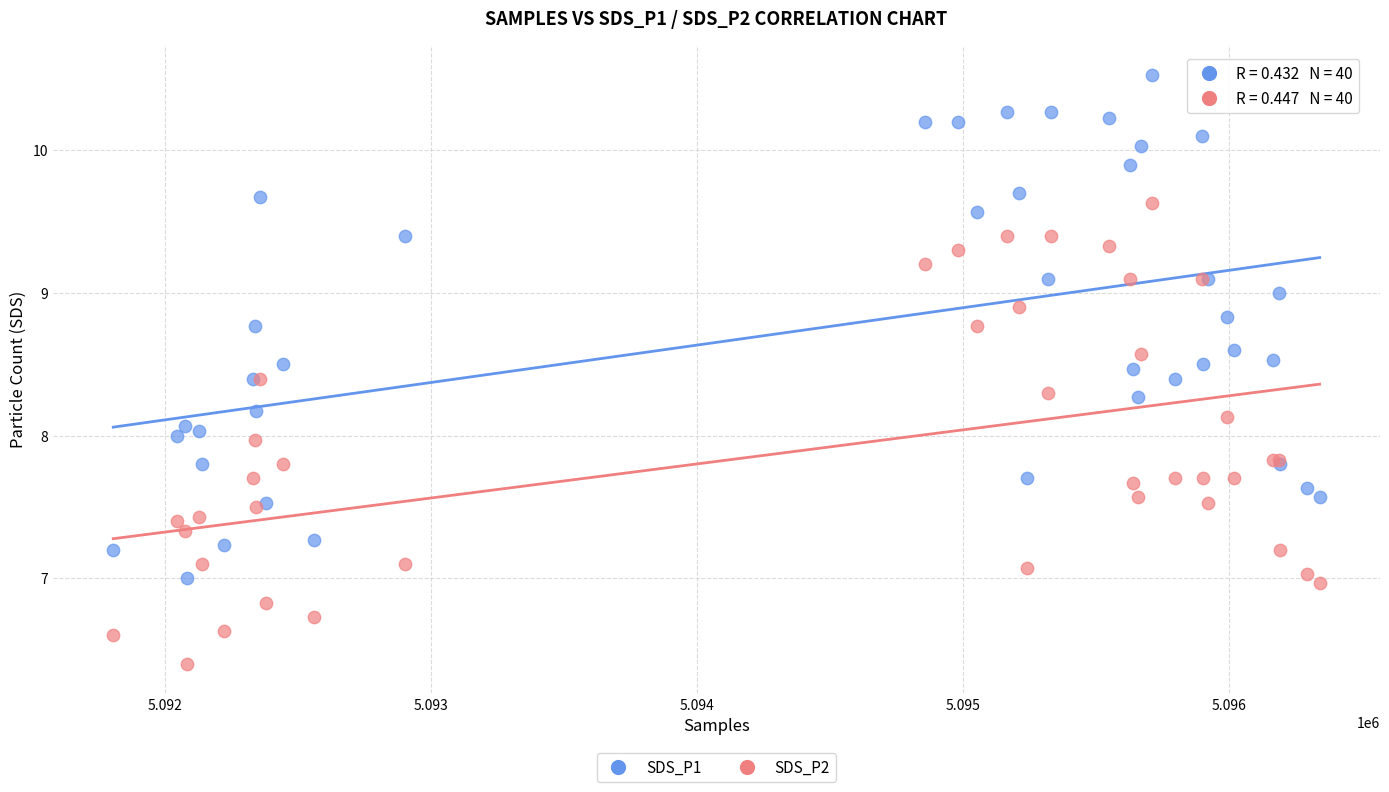

Which series reaches the minimum Y coordinate?

SDS_P2